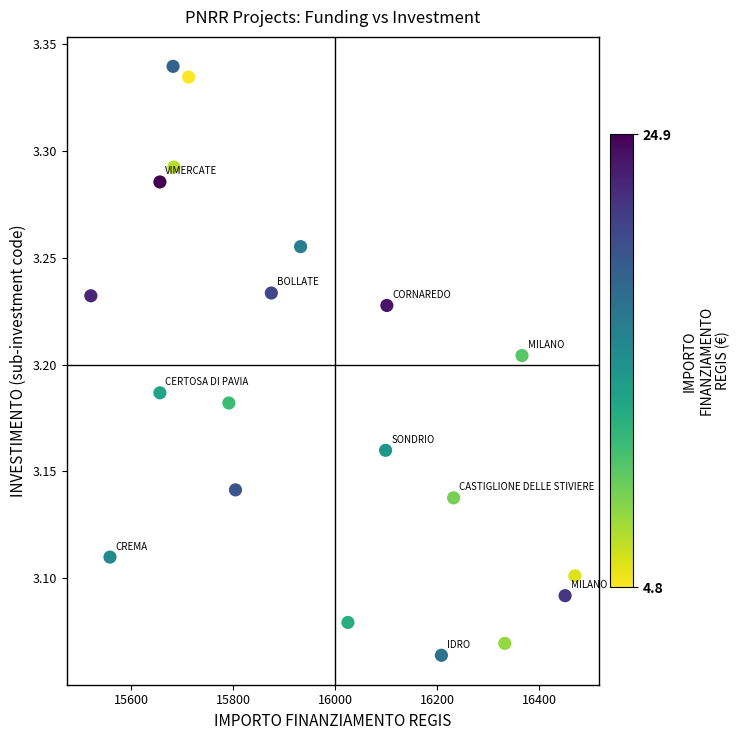

What is the range of X values (max minus min)?

949.3